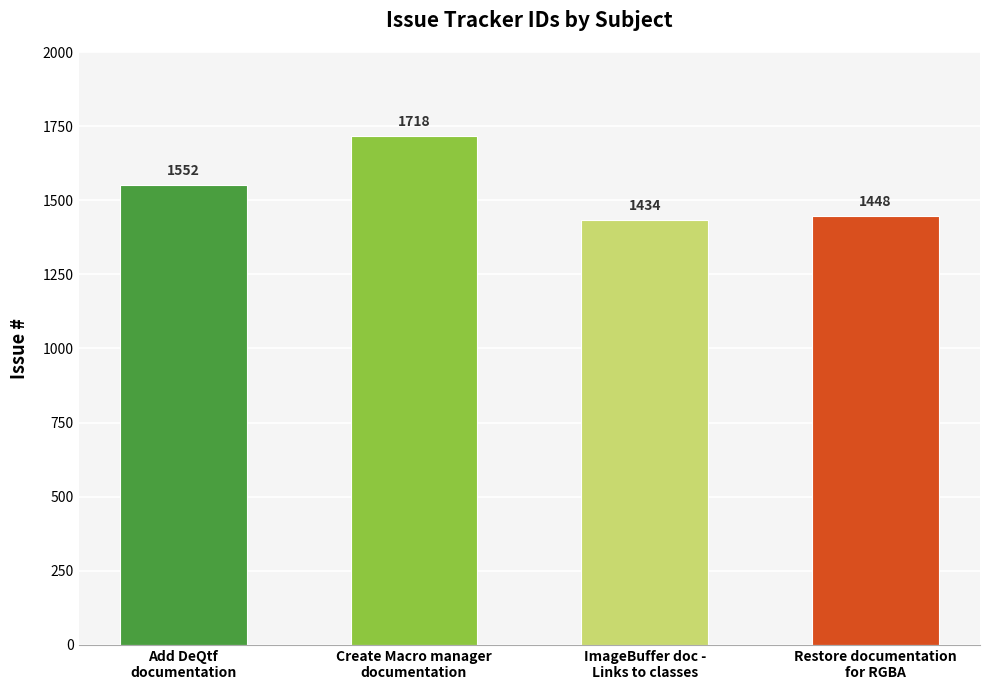

Is it true that the value at Create Macro manager
documentation is 930?

False